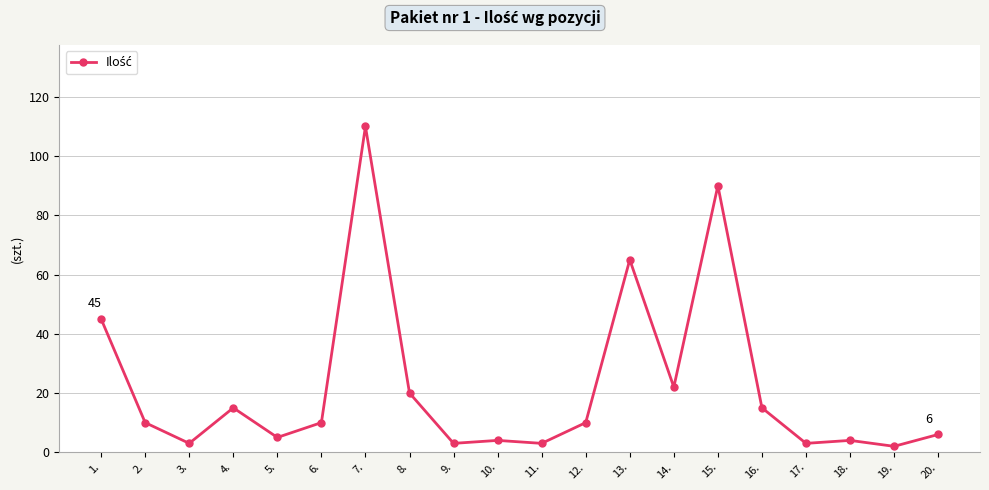

Does the chart have visible grid lines?

Yes